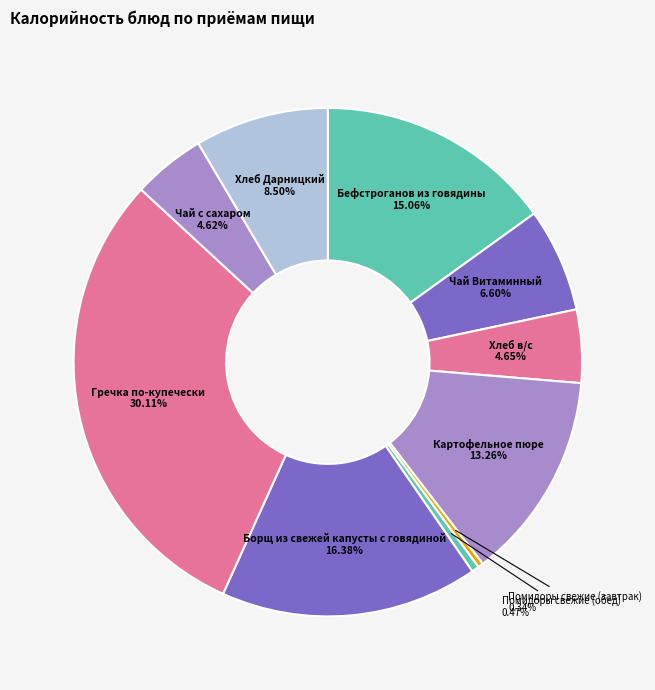

Does Гречка по-купечески represent more than half of the total?

No